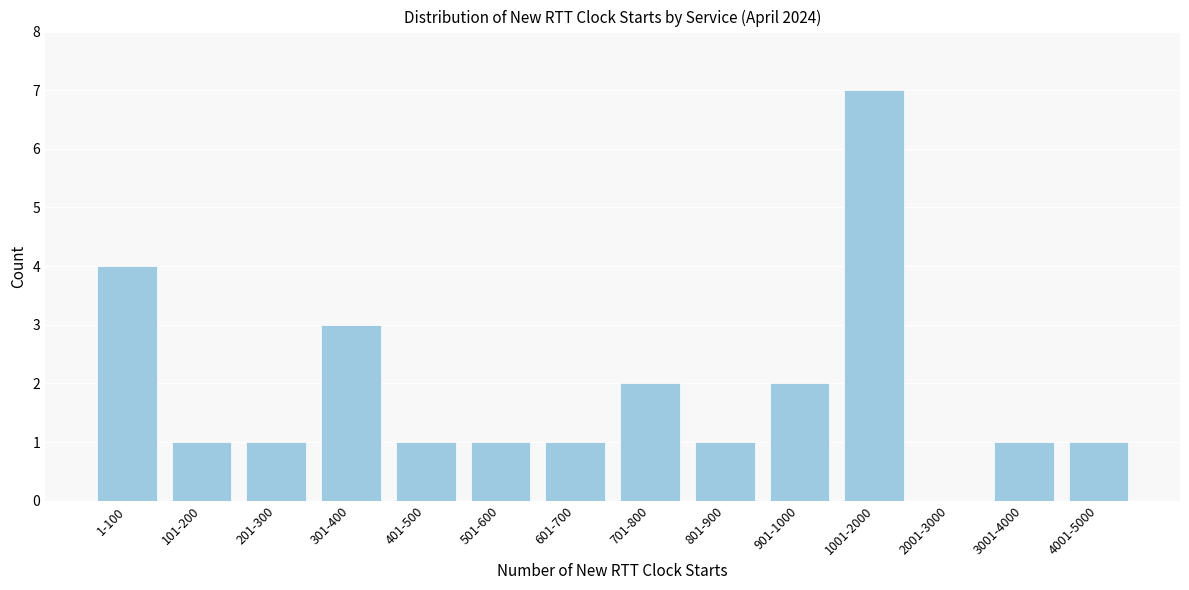

Reading left to right, transcribe all the data shown in this chart.

1-100=4	101-200=1	201-300=1	301-400=3	401-500=1	501-600=1	601-700=1	701-800=2	801-900=1	901-1000=2	1001-2000=7	2001-3000=0	3001-4000=1	4001-5000=1